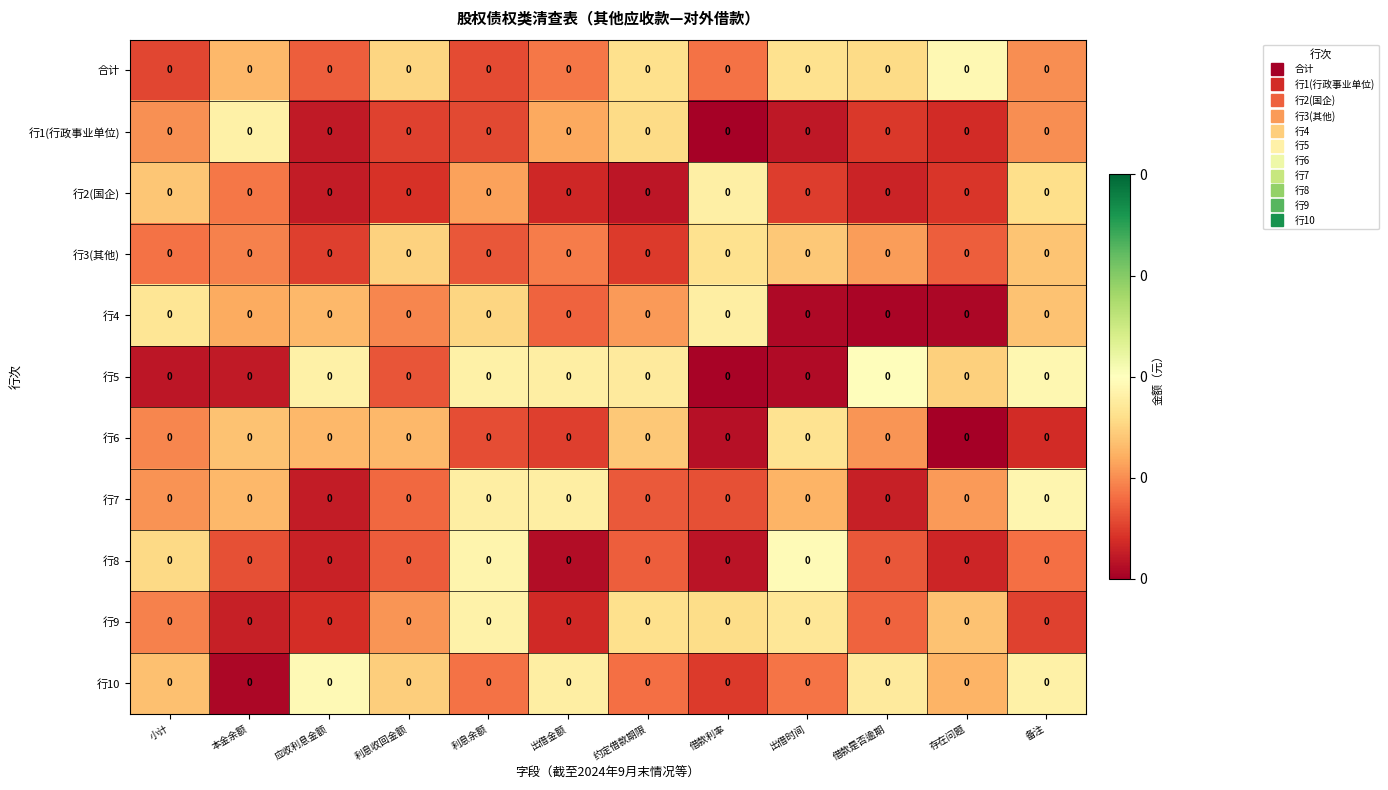

The row_0 series shows 0.0 at 利息收回金额. True or false?

True